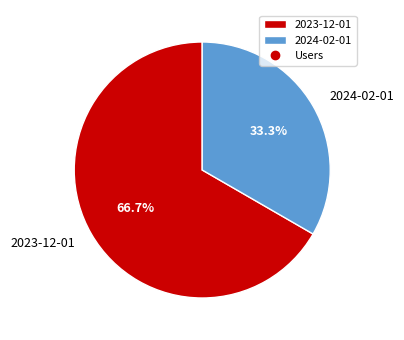

What percentage is the 2024-02-01 slice, to the nearest percent?

33%